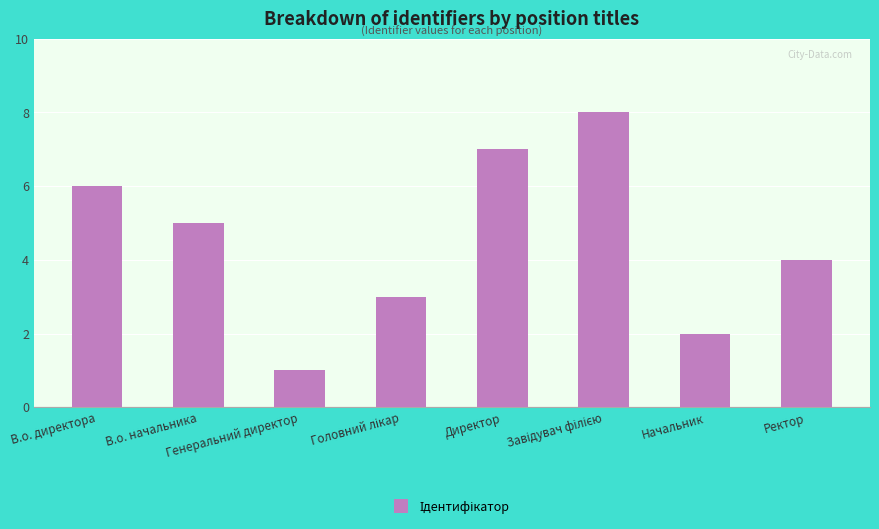

How many categories are shown in the chart?

8